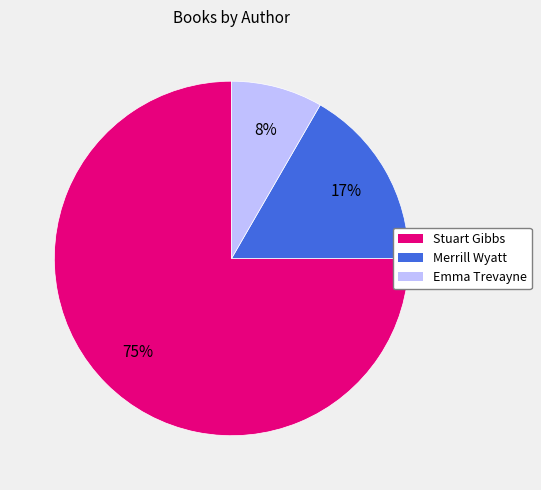

Is there a majority slice in this chart?

Yes